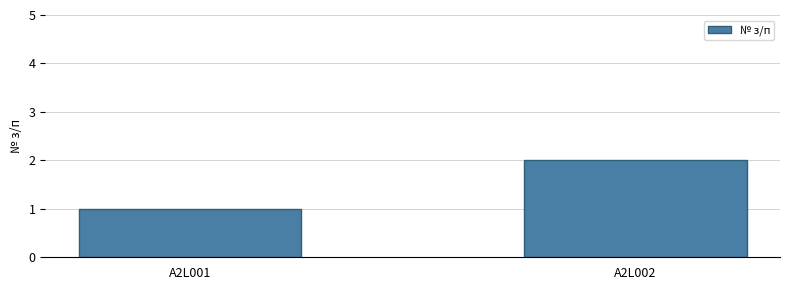

What is the value of the 1st bar from the left?

1